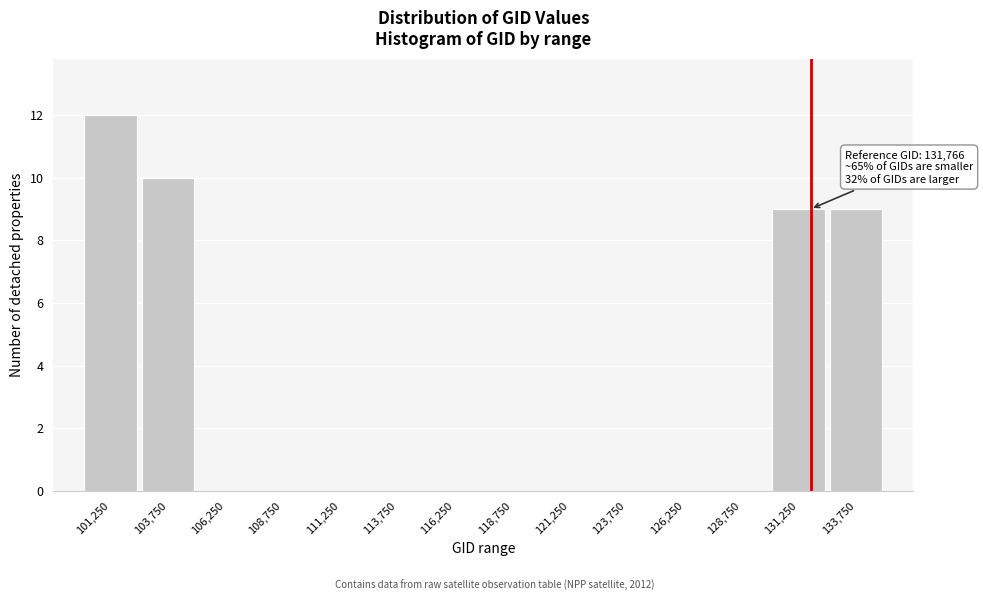

Which range on the x-axis has the tallest bar?

100000 to 102500